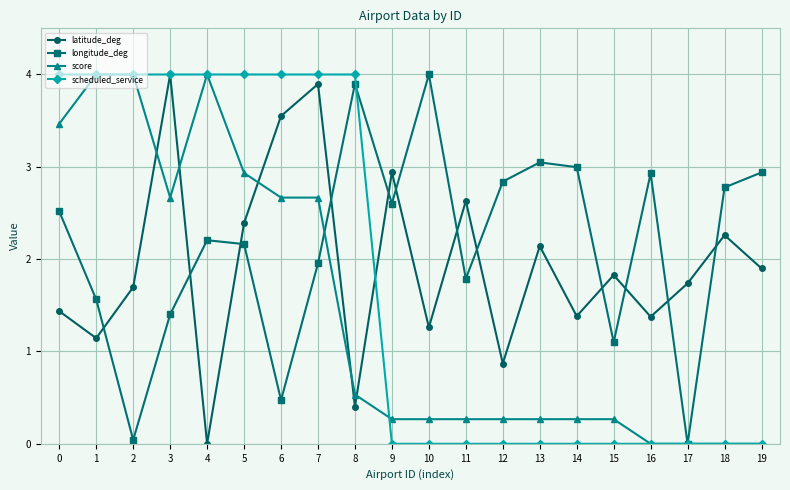

Which category has the lowest value in the latitude_deg series?

4